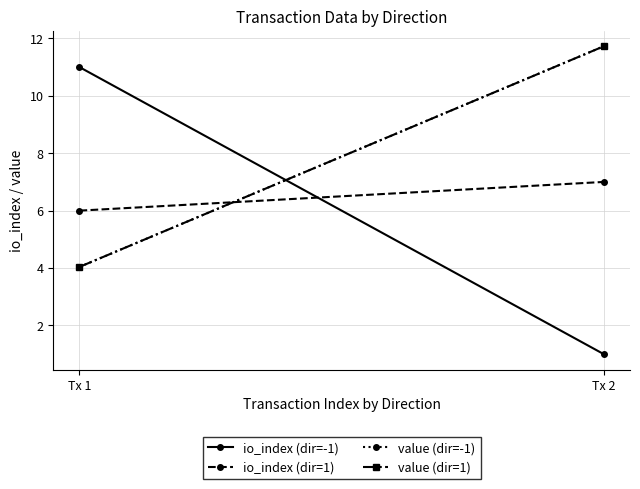

What are all the series names shown in the legend?

io_index (dir=-1), io_index (dir=1), value (dir=-1), value (dir=1)